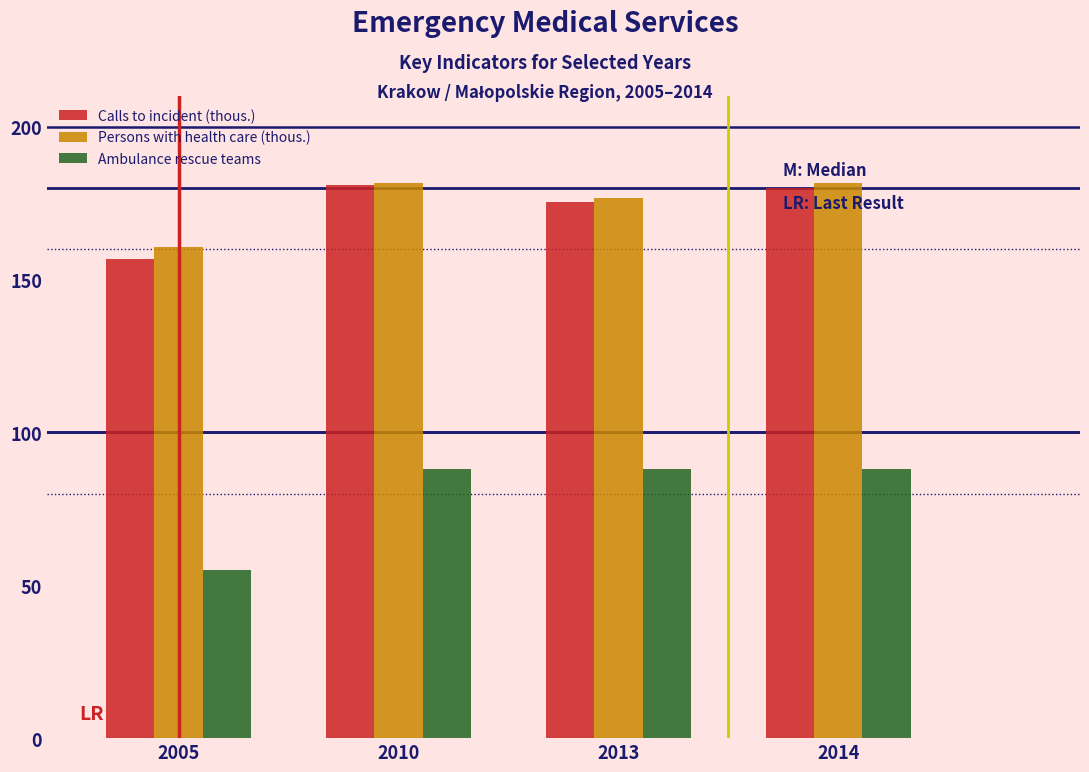

Where is Persons with health care (thous.) nearest to the value 171?

2013